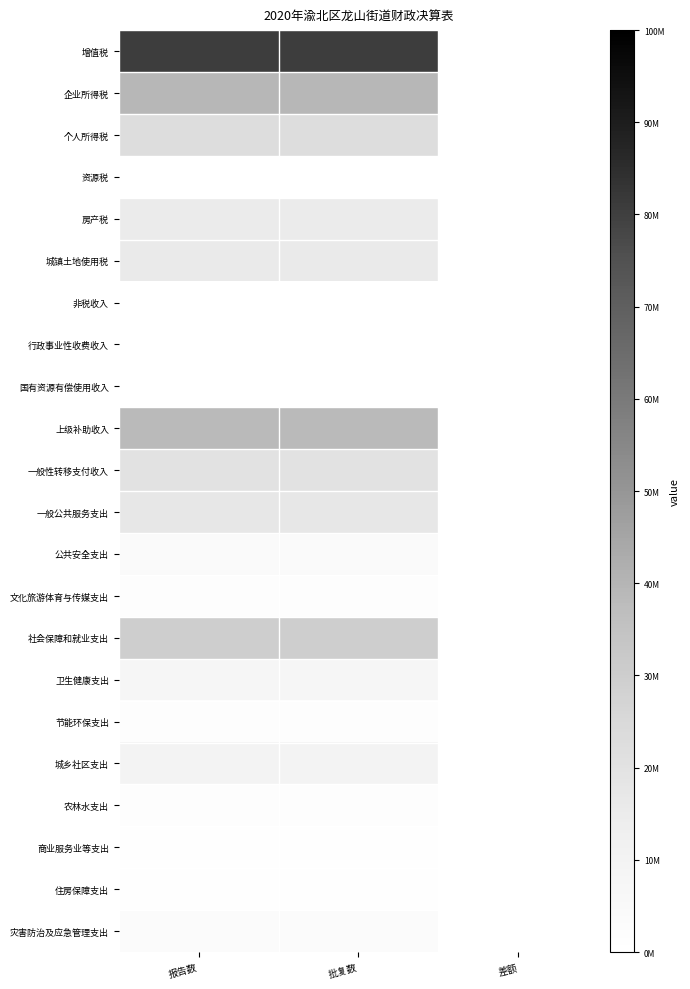

Which series has the largest total across all categories?

增值税